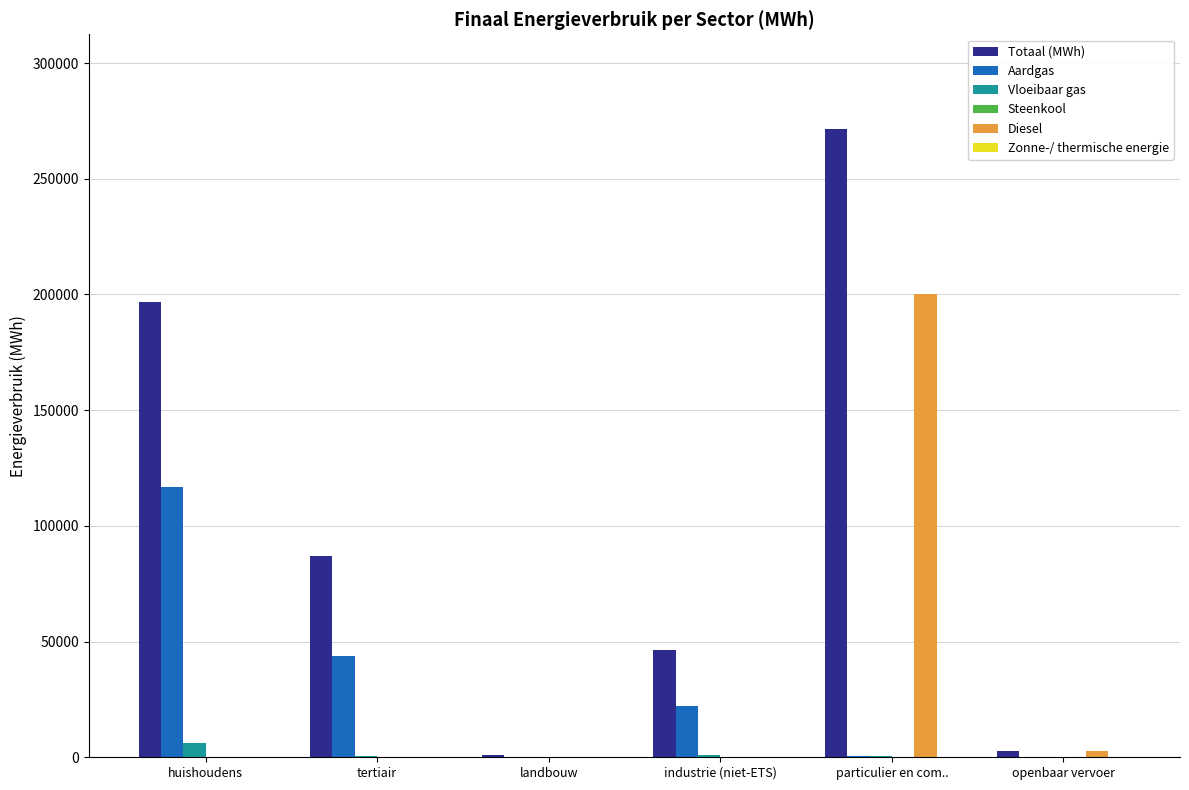

Which series has the largest total across all categories?

Totaal (MWh)